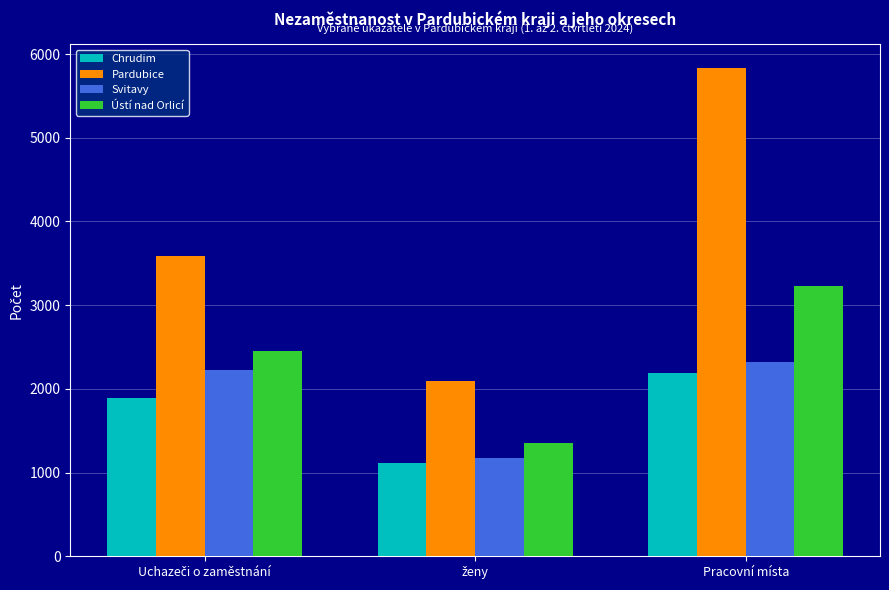

What is the average value of the Chrudim series?

1729